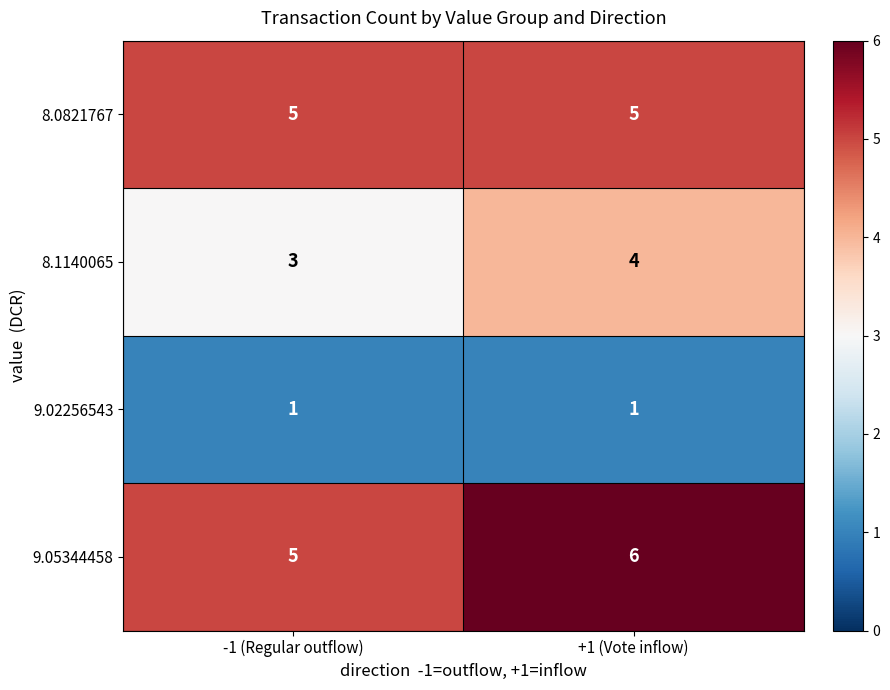

What is the average value of the 8.1140065 series?

4